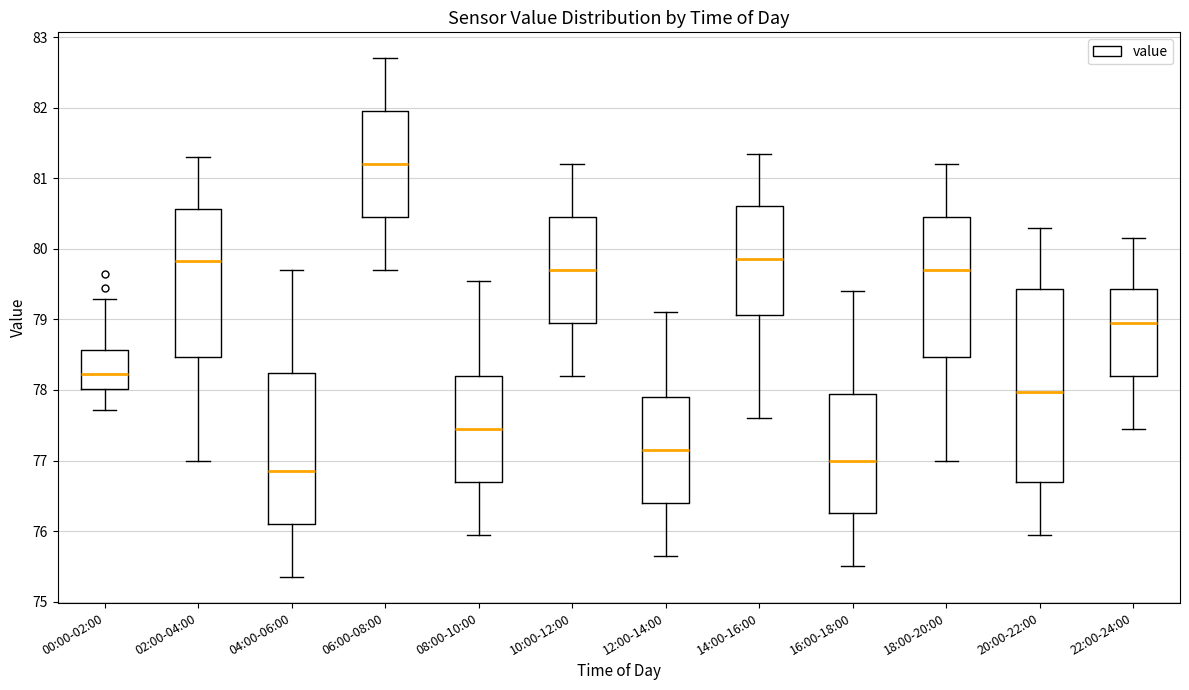

Where does the median line of the box for 12:00-14:00 sit on the y-axis? The values are not printed on the chart, so give them approximately, as read against the axis.

77.2